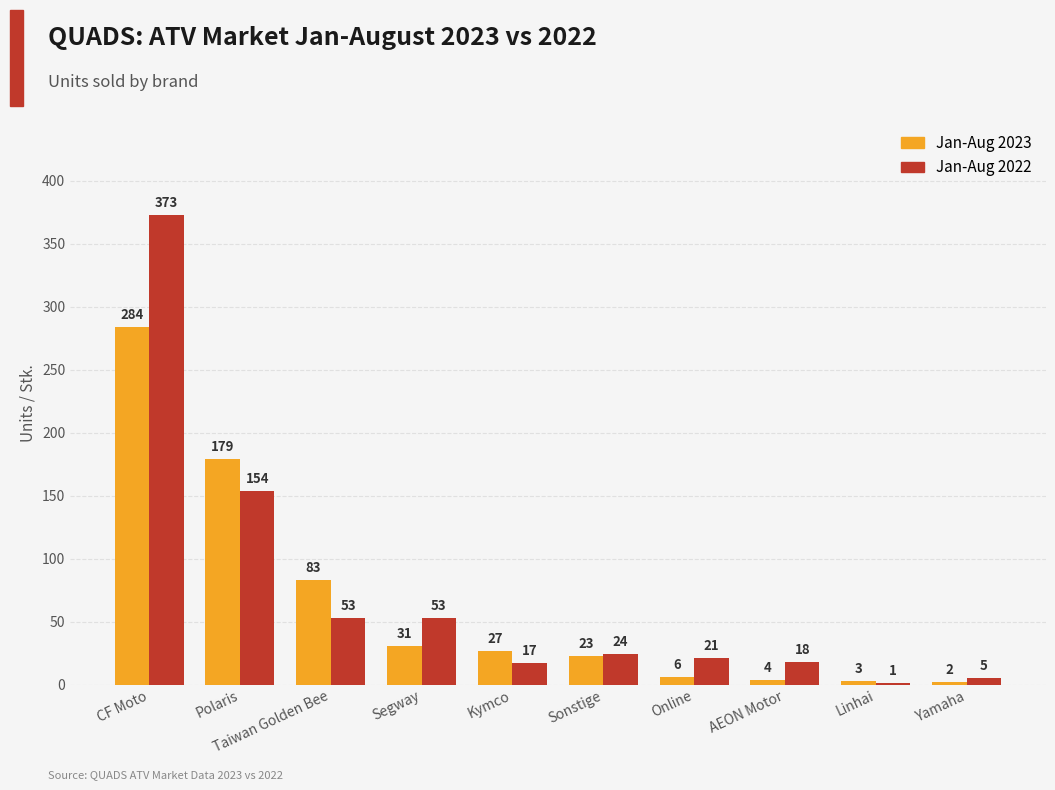

What is the total value across all series at Linhai?

4